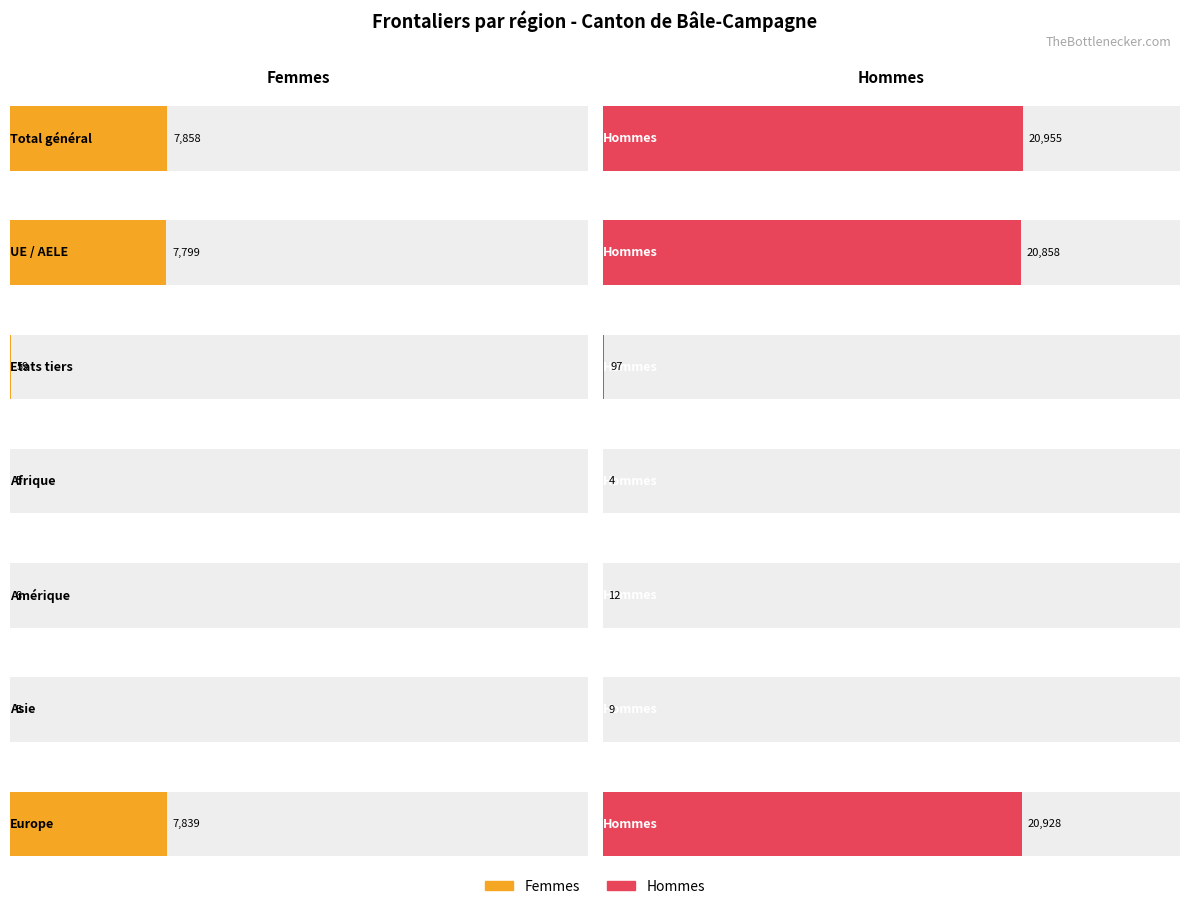

What is the sum of the Hommes values at Etats tiers and Amérique?

109